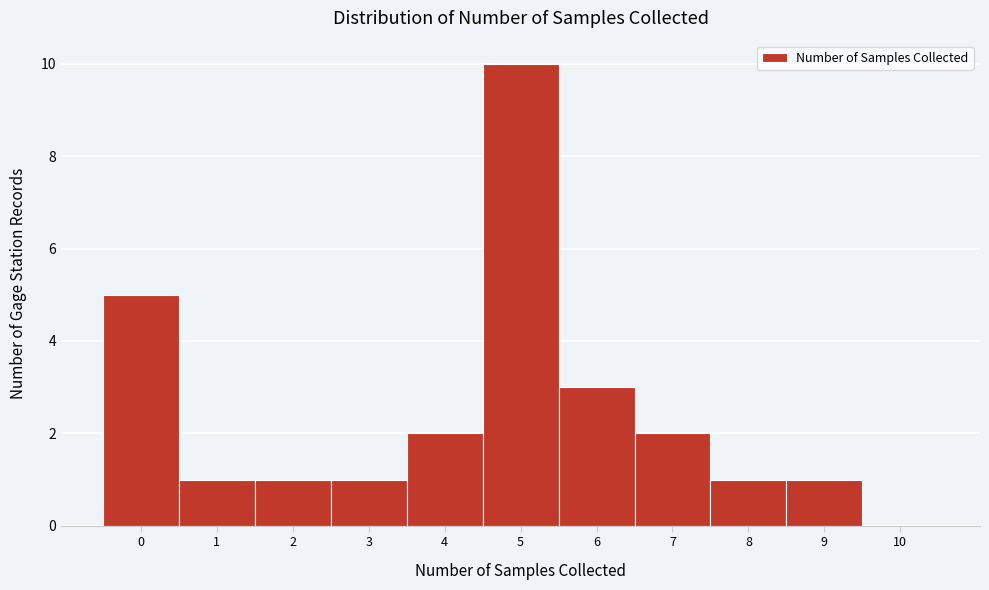

Which range on the x-axis has the tallest bar?

4.5 to 5.5